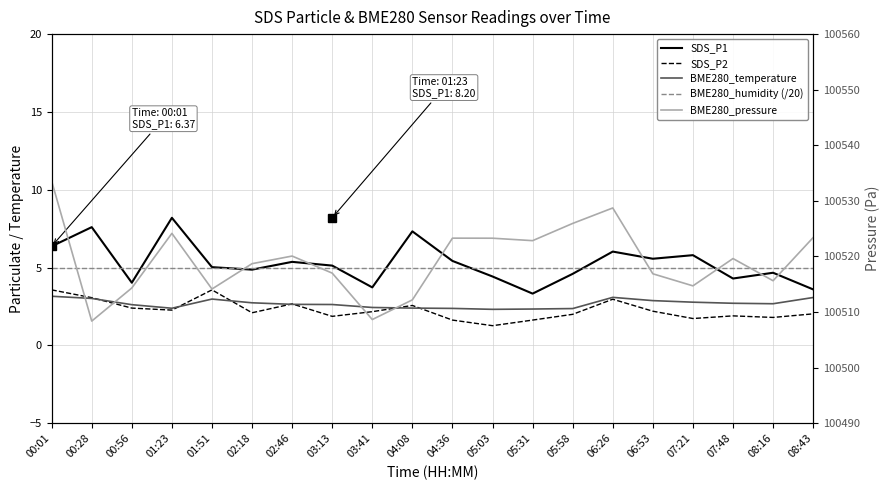

Which label corresponds to the smallest value in the chart?

05:03